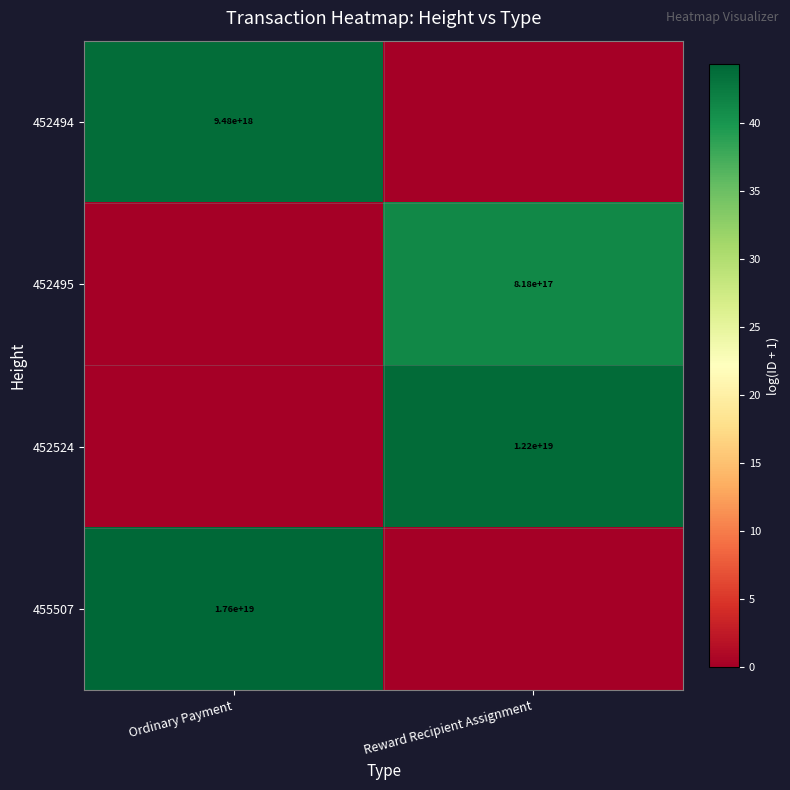

Is it true that 452494 equals 9480000000000000000 at Ordinary Payment?

True